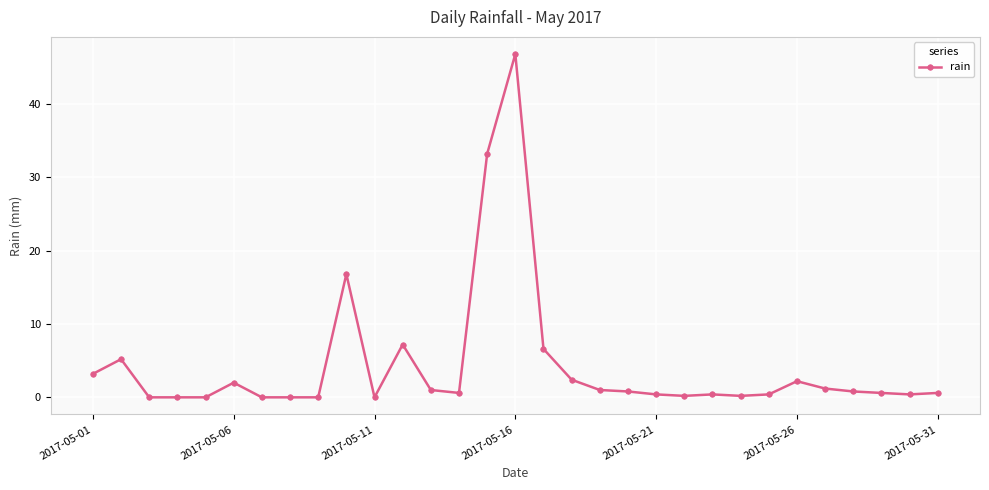

Count the number of data series in this chart.

1